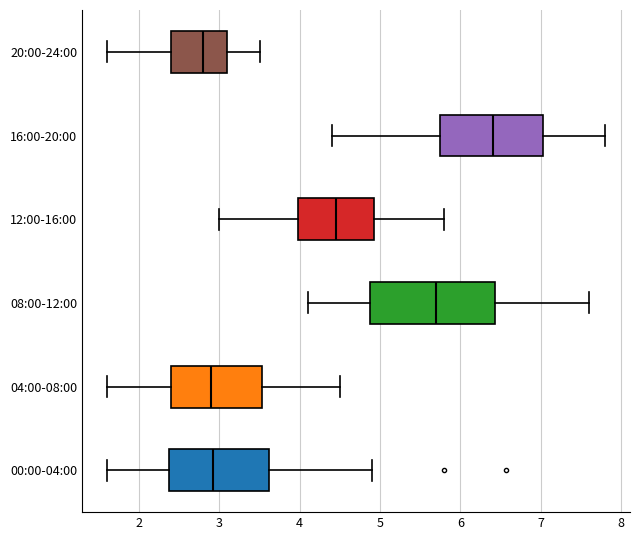

Which box has the furthest to the right median line?

16:00-20:00